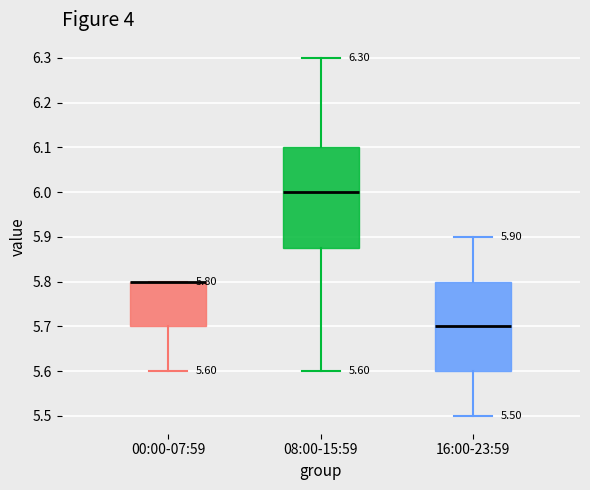

Which box is the tallest, from its lower edge to its upper edge?

08:00-15:59